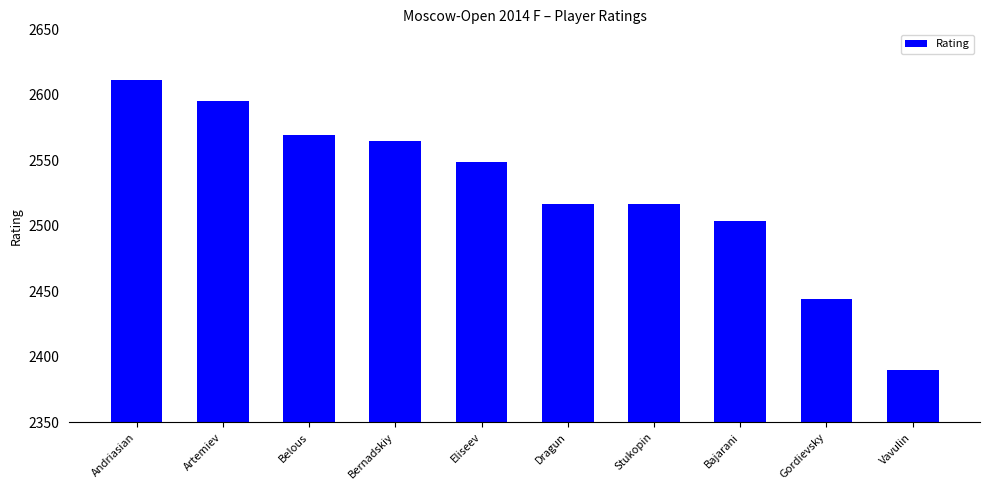

What is the label of the 4th bar from the right?

Stukopin